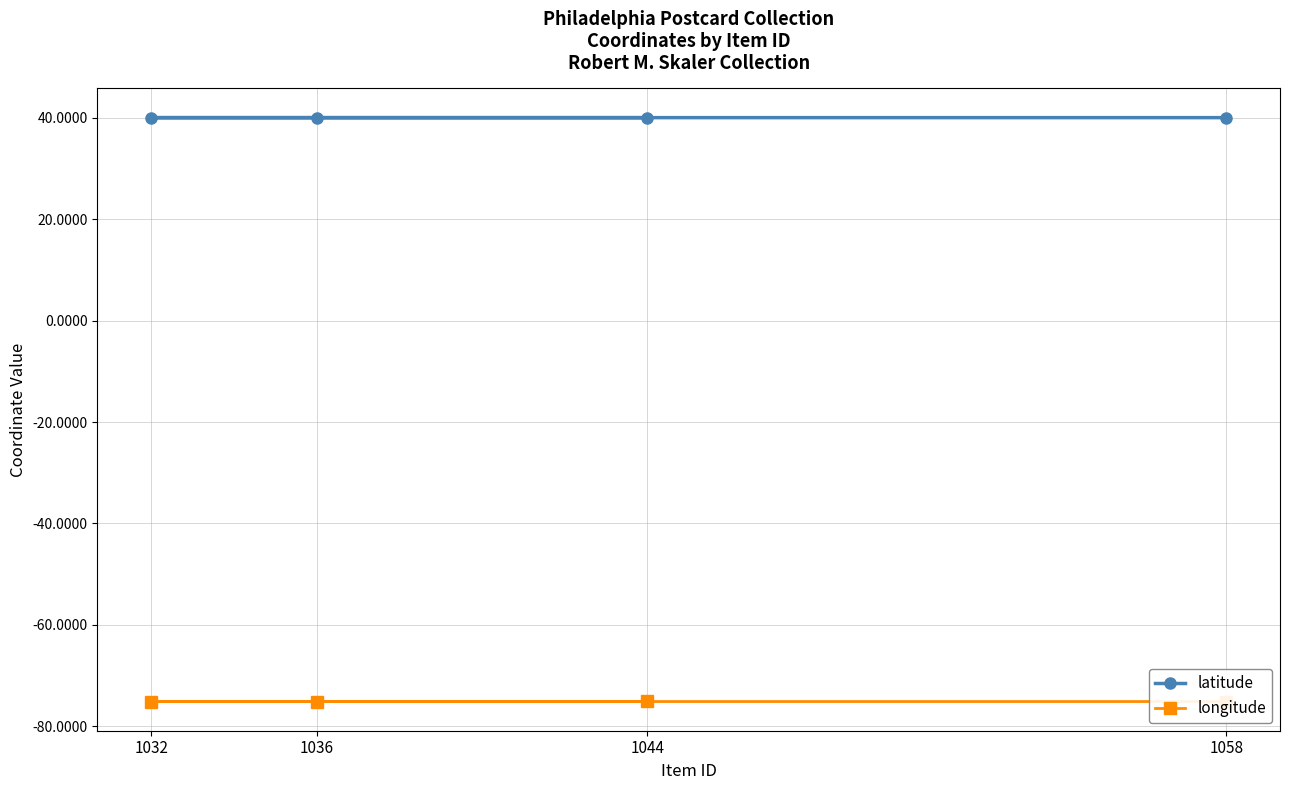

What is the sum of the longitude values at 1036 and 1044?

-150.2